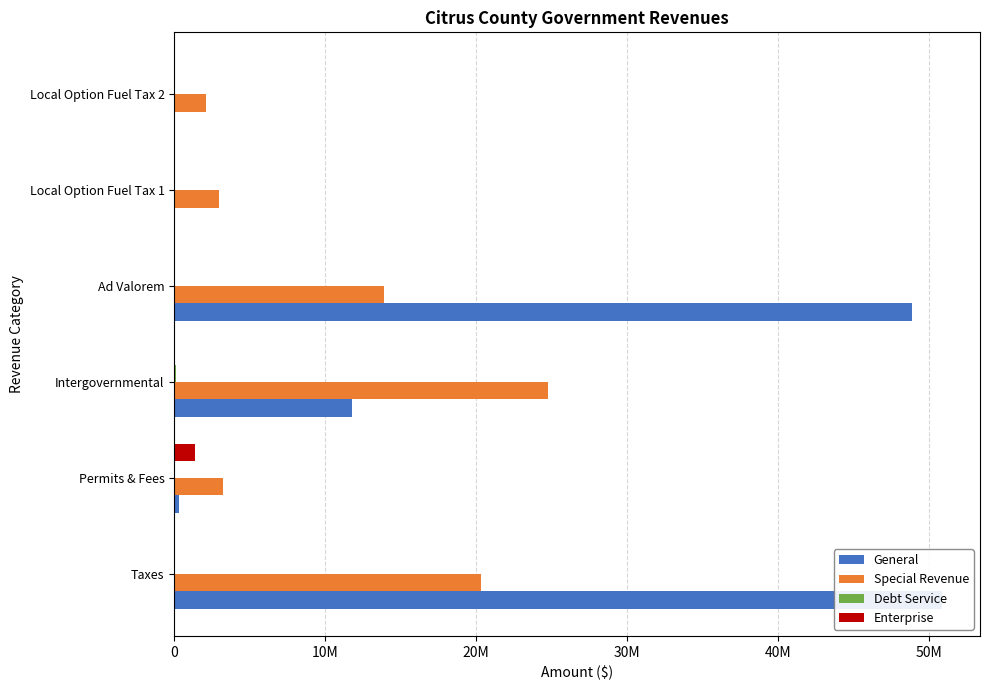

What is the difference between the highest and lowest values at Local Option Fuel Tax 1?

2985923